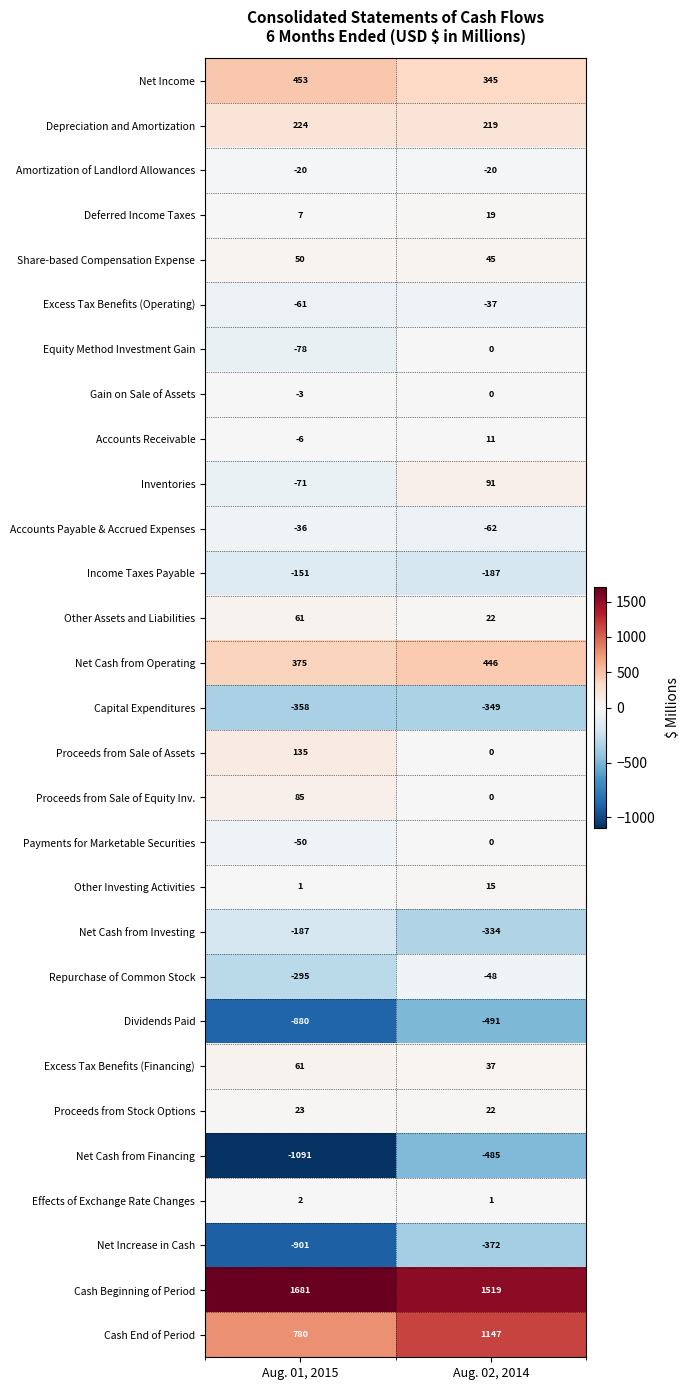

What is the difference between the Payments for Marketable Securities values at Aug. 02, 2014 and Aug. 01, 2015?

50